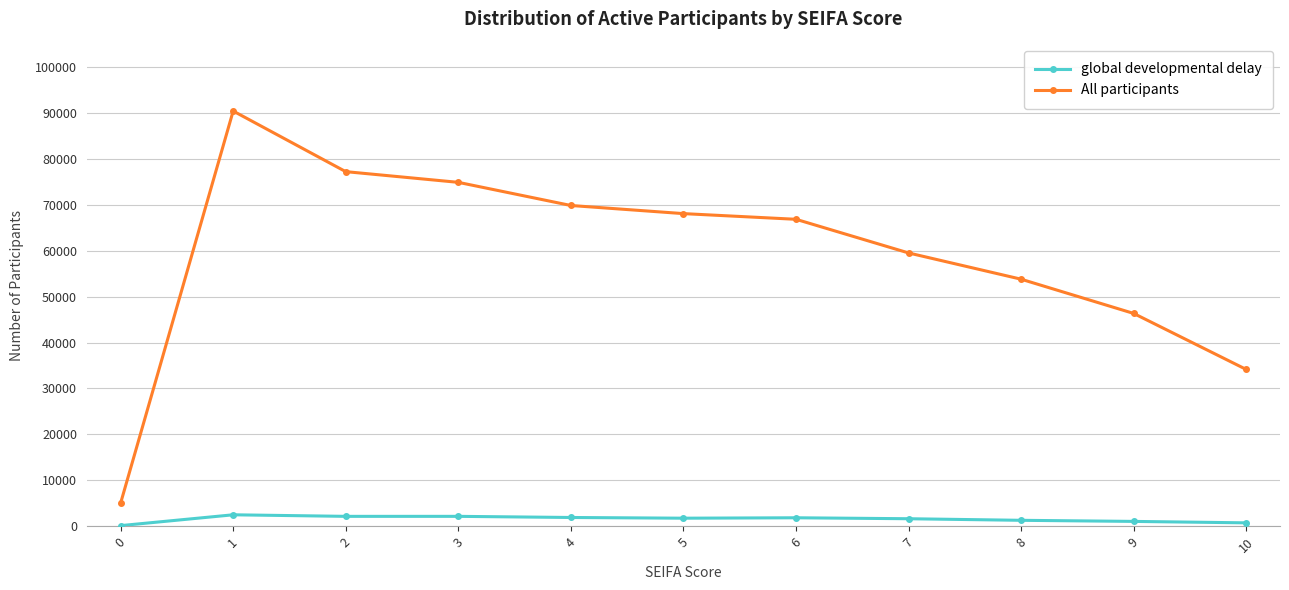

True or false: global developmental delay has more than 0 points higher than both neighbors.

True